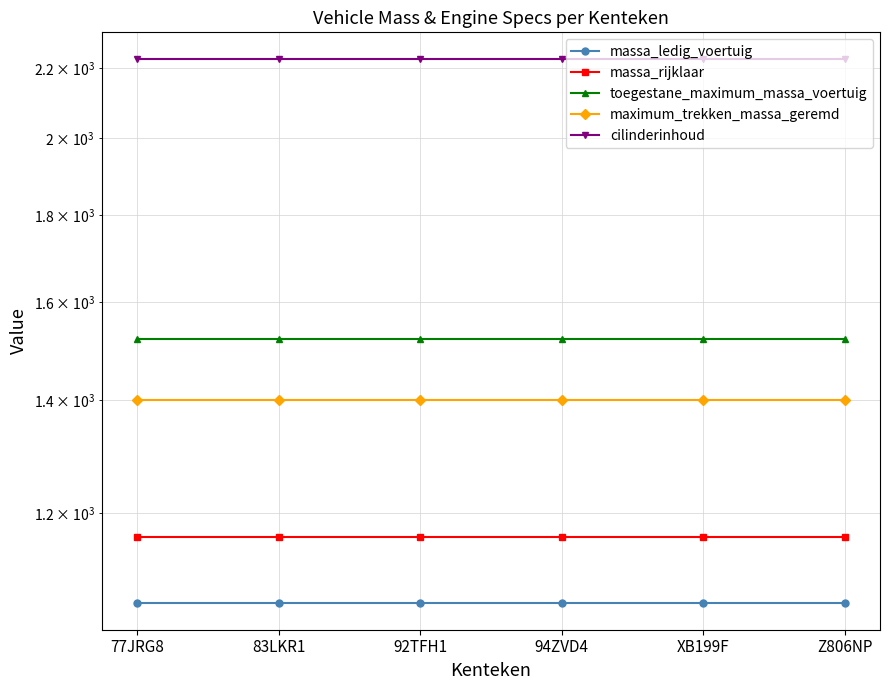

Which category has the lowest value in the massa_ledig_voertuig series?

77JRG8